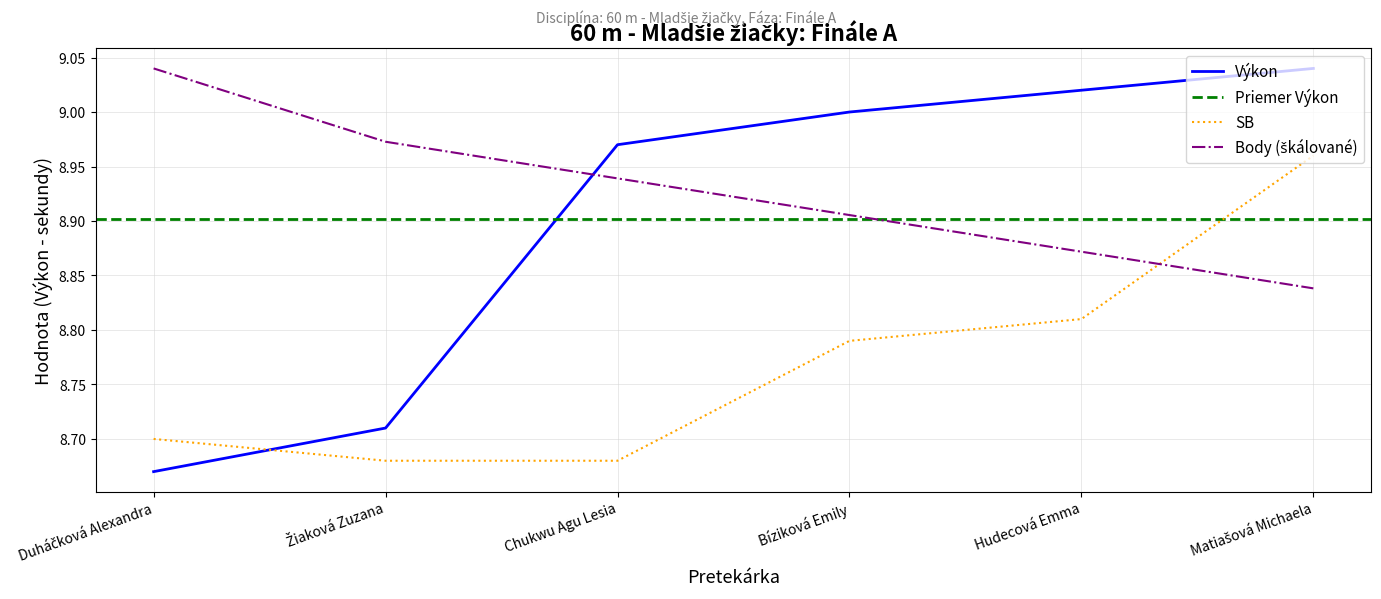

Is the value of Poradie at Chukwu Agu Lesia greater than the value of SB at Matiašová Michaela?

No